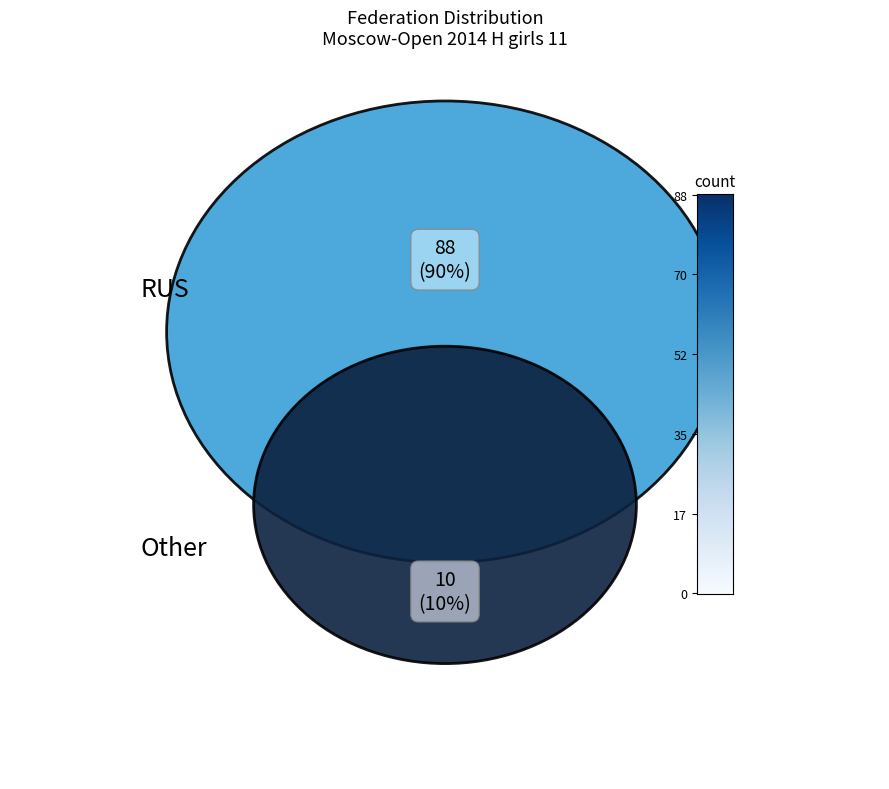

What percentage is the Other slice, to the nearest percent?

10%